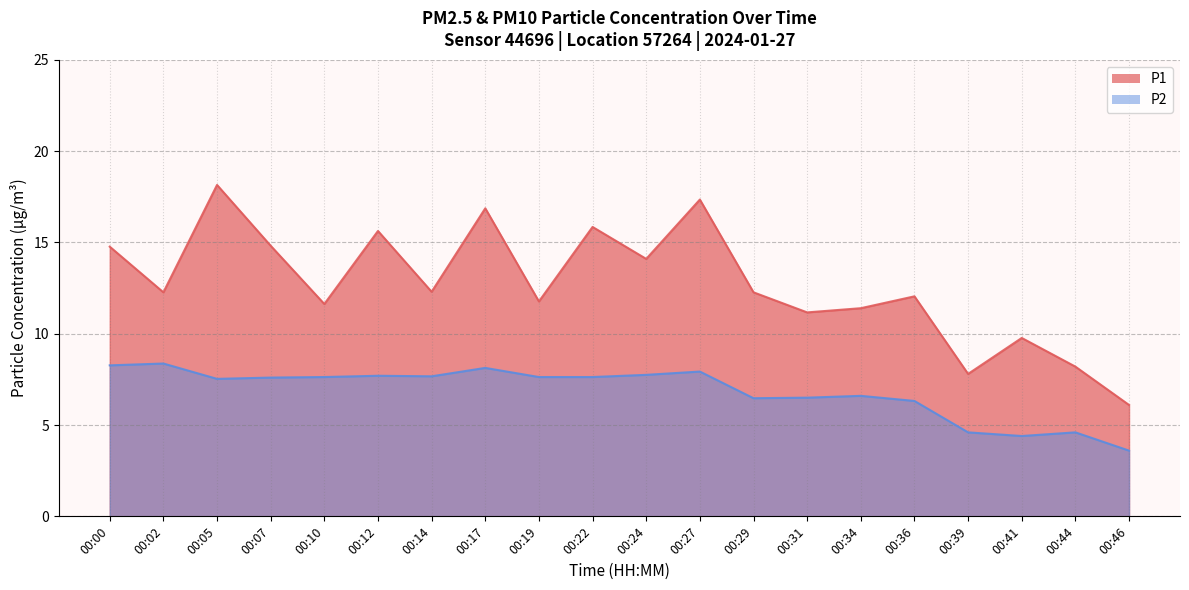

True or false: P1 and P2 intersect in this chart.

False